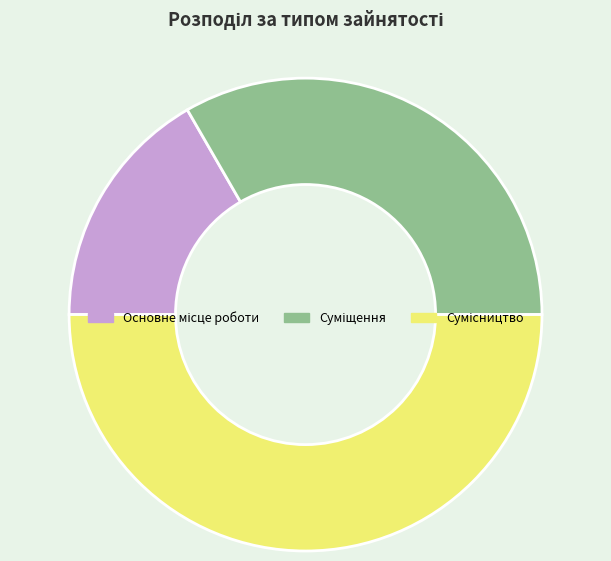

Approximately how many times larger is the value at Основне місце роботи compared to Сумісництво?

0.3